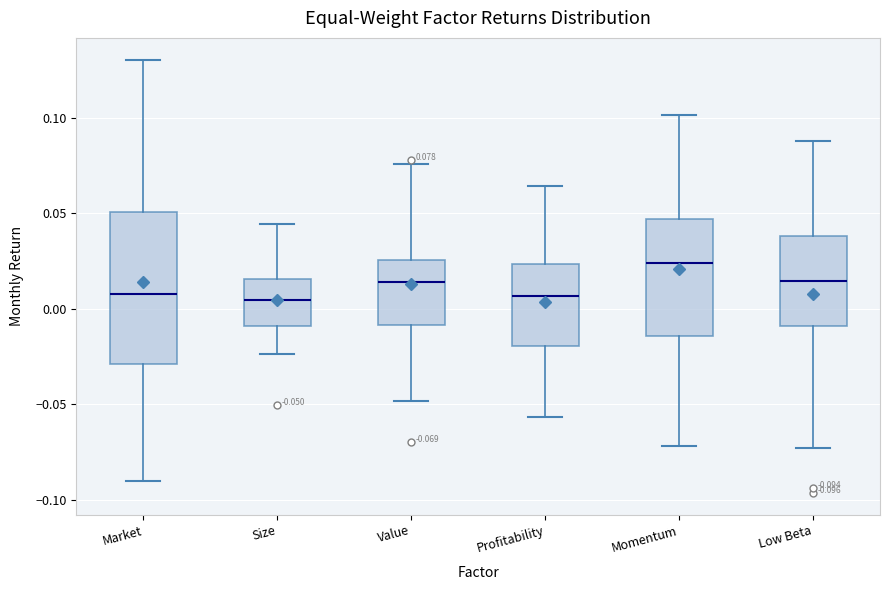

Comparing the boxes themselves (not the whiskers), which one is the tallest?

Market